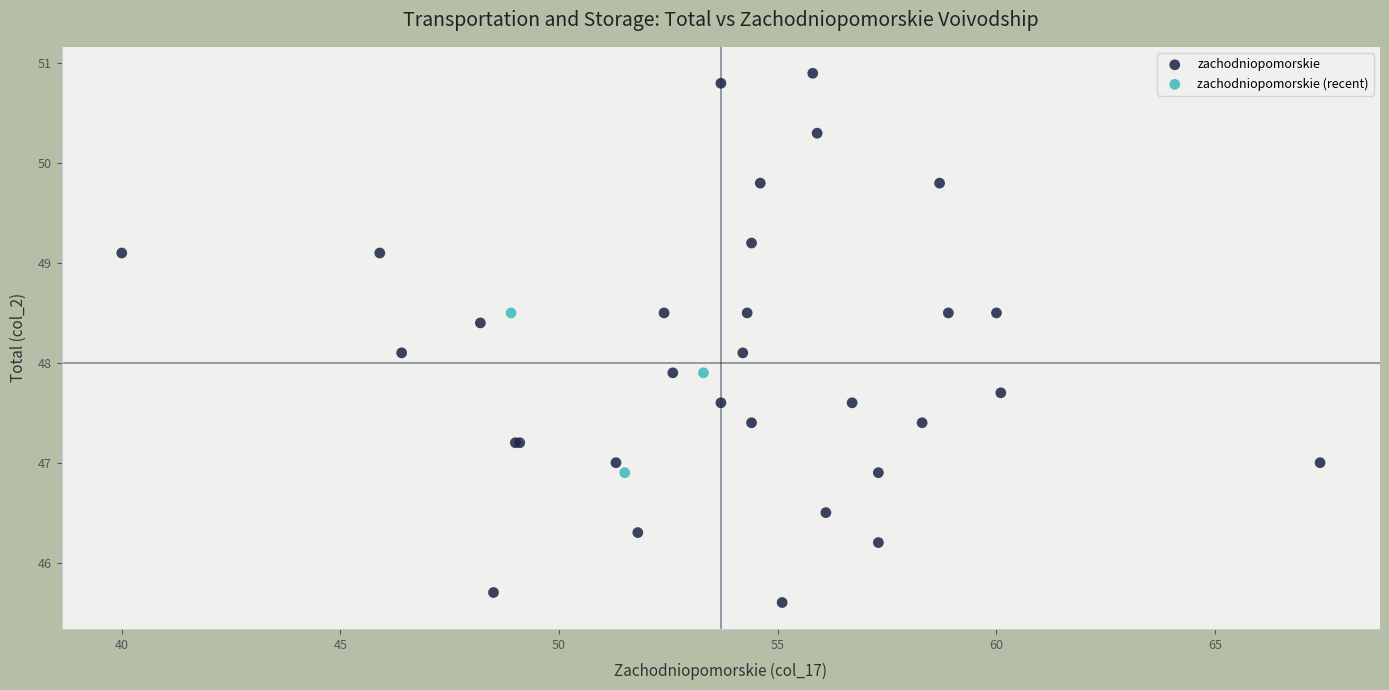

Which series has the largest Y range (max minus min)?

zachodniopomorskie